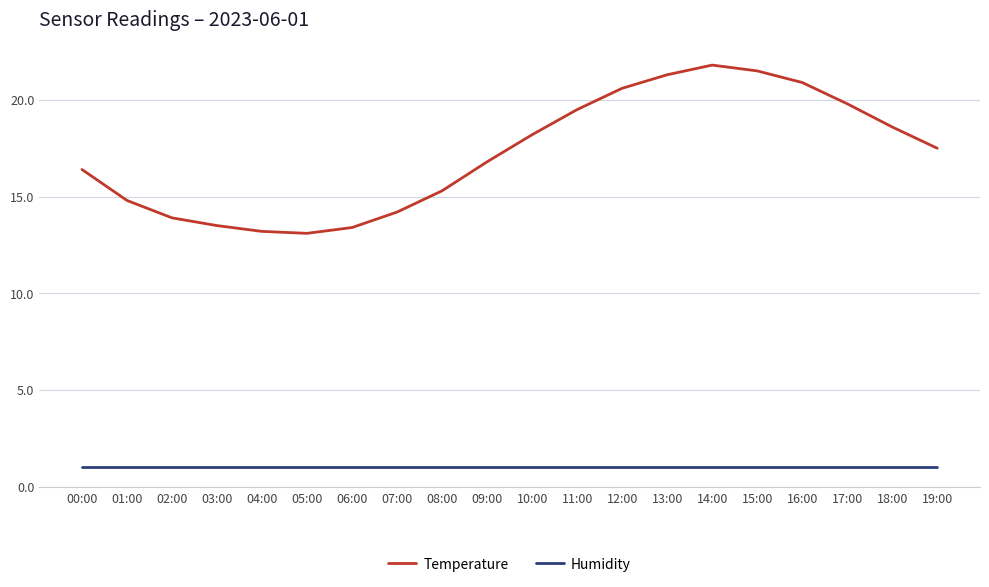

Which series has the largest total across all categories?

Temperature